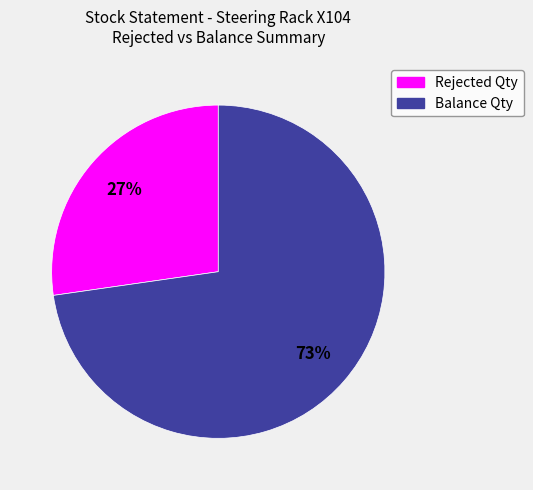

How many segments does this pie chart have?

2